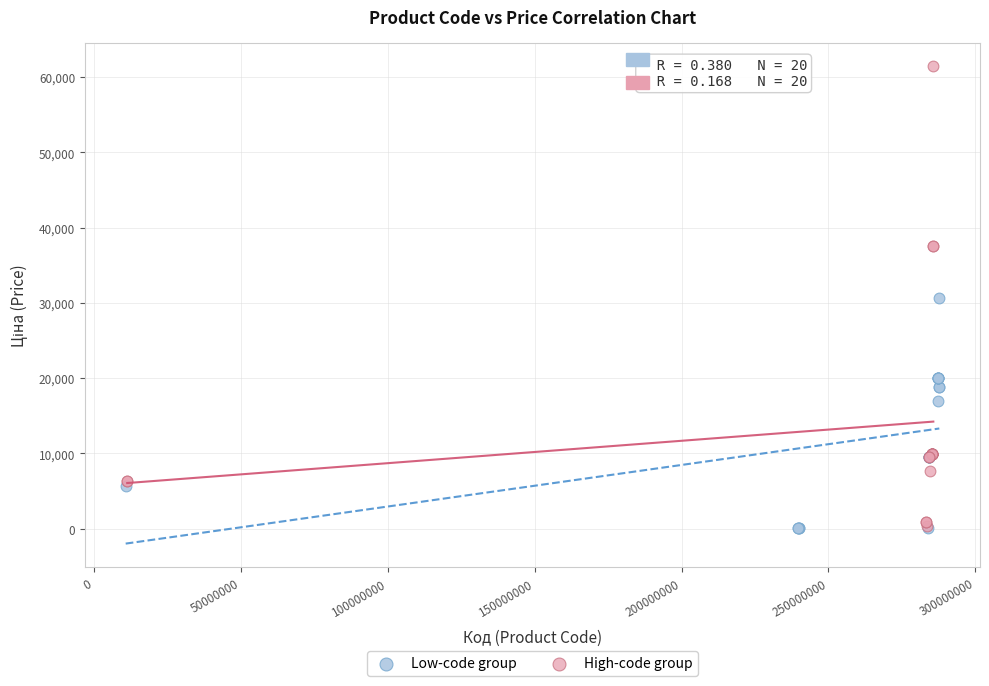

Which series reaches the maximum Y coordinate?

High-code group